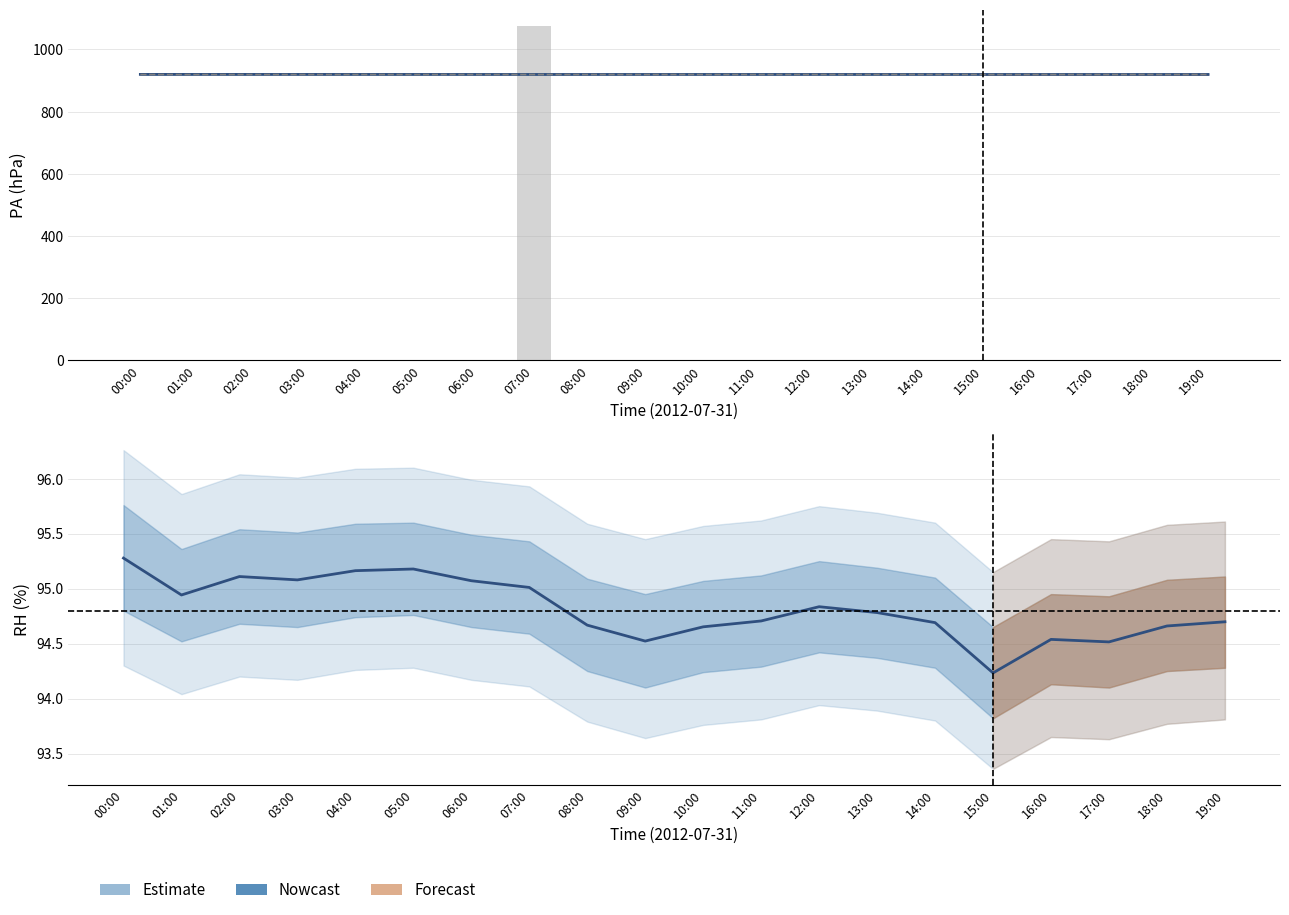

Is the value of TA (scaled) at 15:00 greater than the value of RH Estimate at 10:00?

Yes